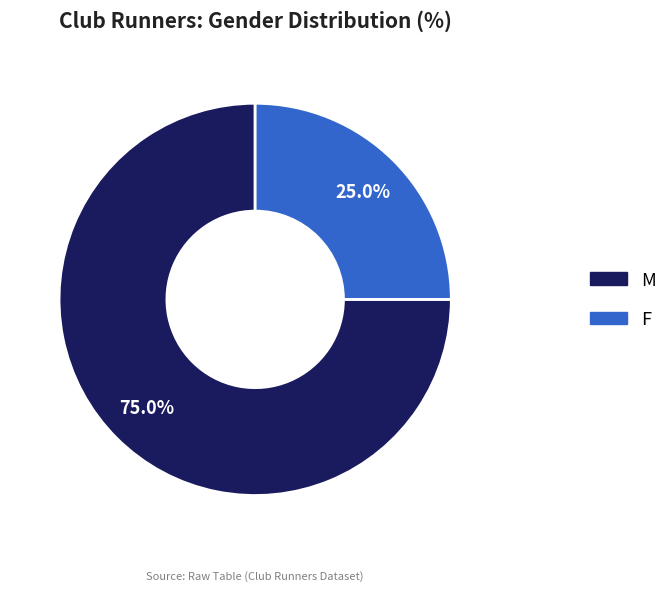

What percentage is the M slice, to the nearest percent?

75%